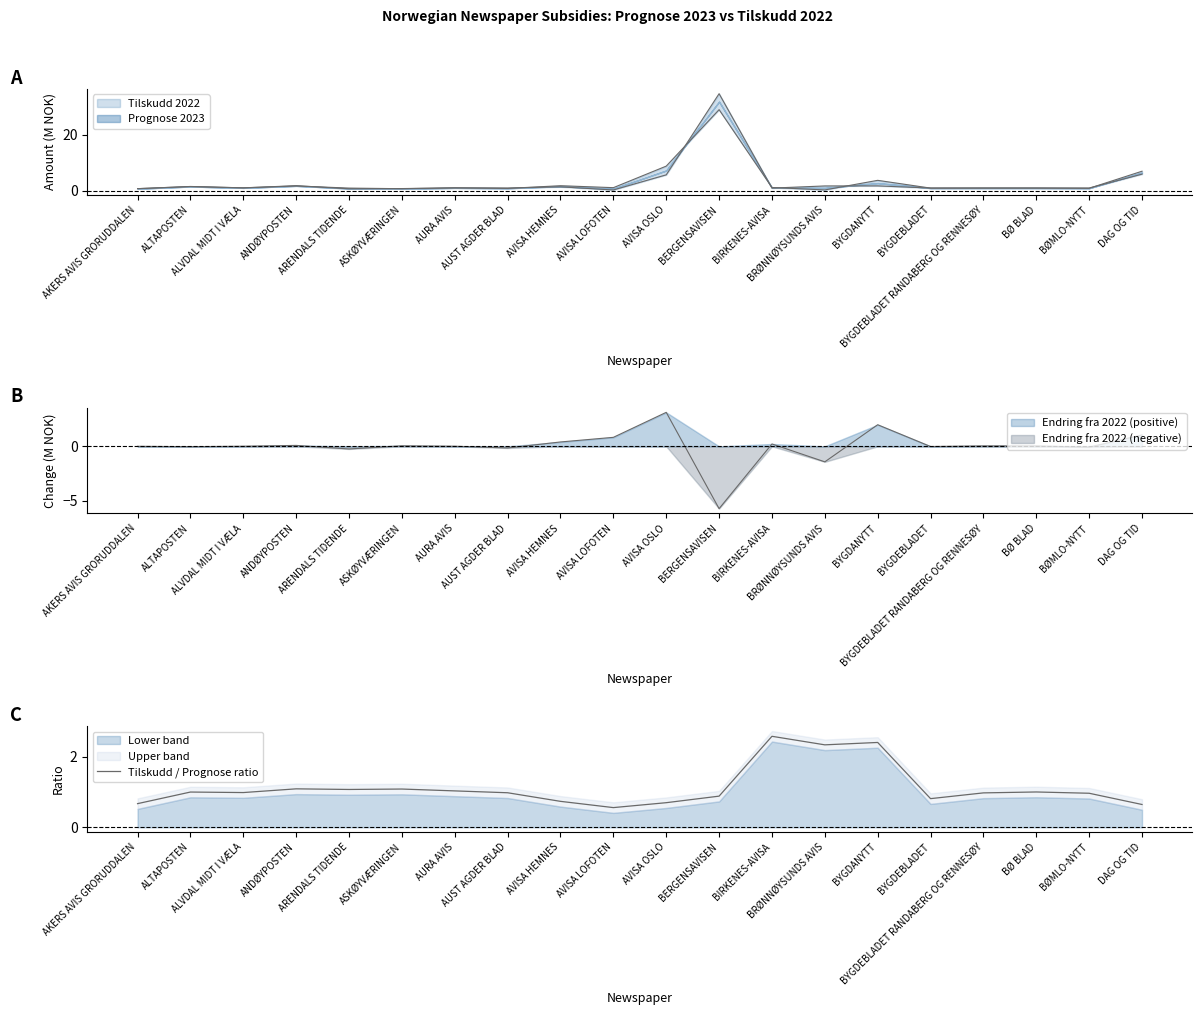

Reading left to right, transcribe all the data shown in this chart.

0.7	1.0	1.0	1.1	1.1	1.1	1.0	1.0	0.7	0.6	0.7	0.9	2.6	2.3	2.4	0.8	1.0	1.0	1.0	0.6